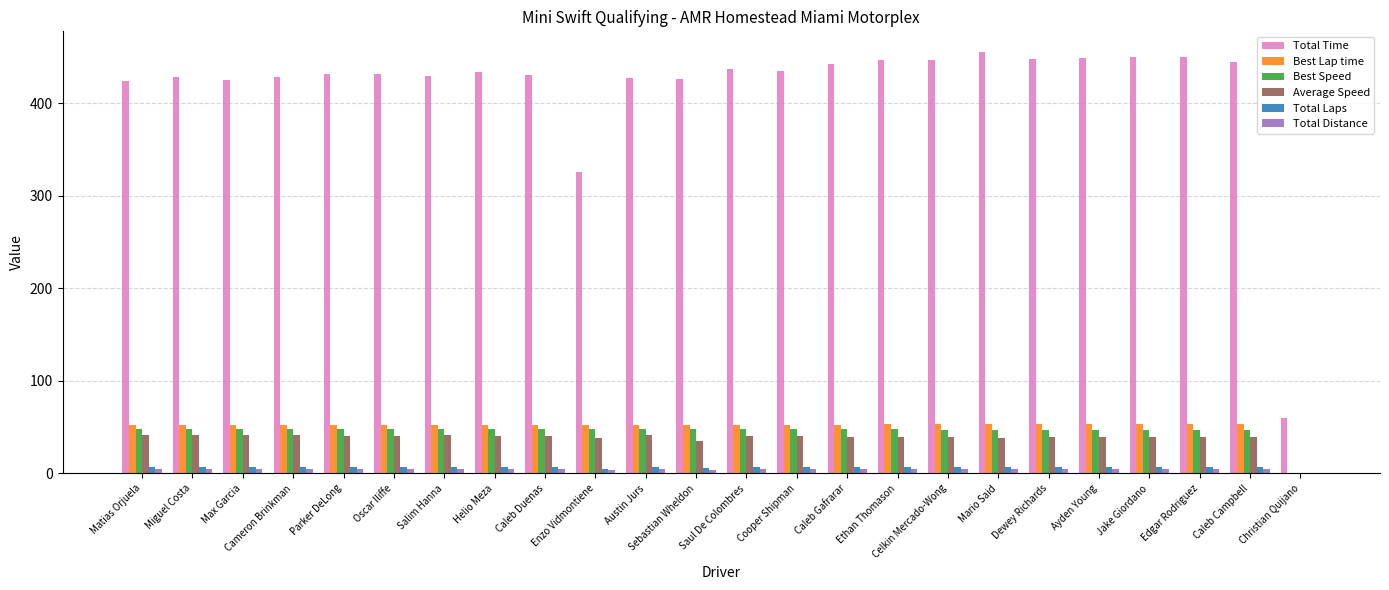

Count the number of data series in this chart.

6